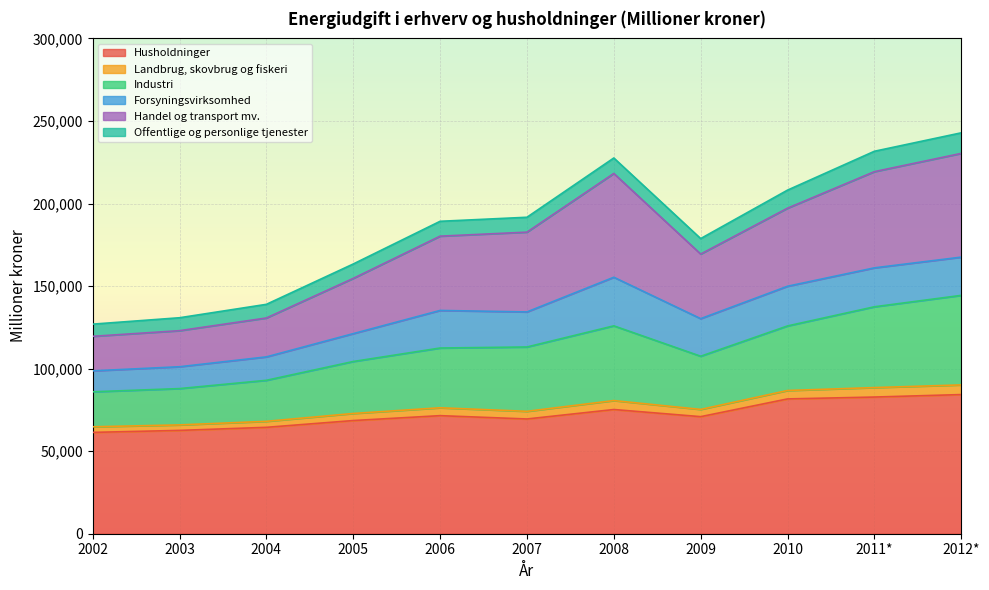

True or false: Husholdninger and Industri cross at least once.

False